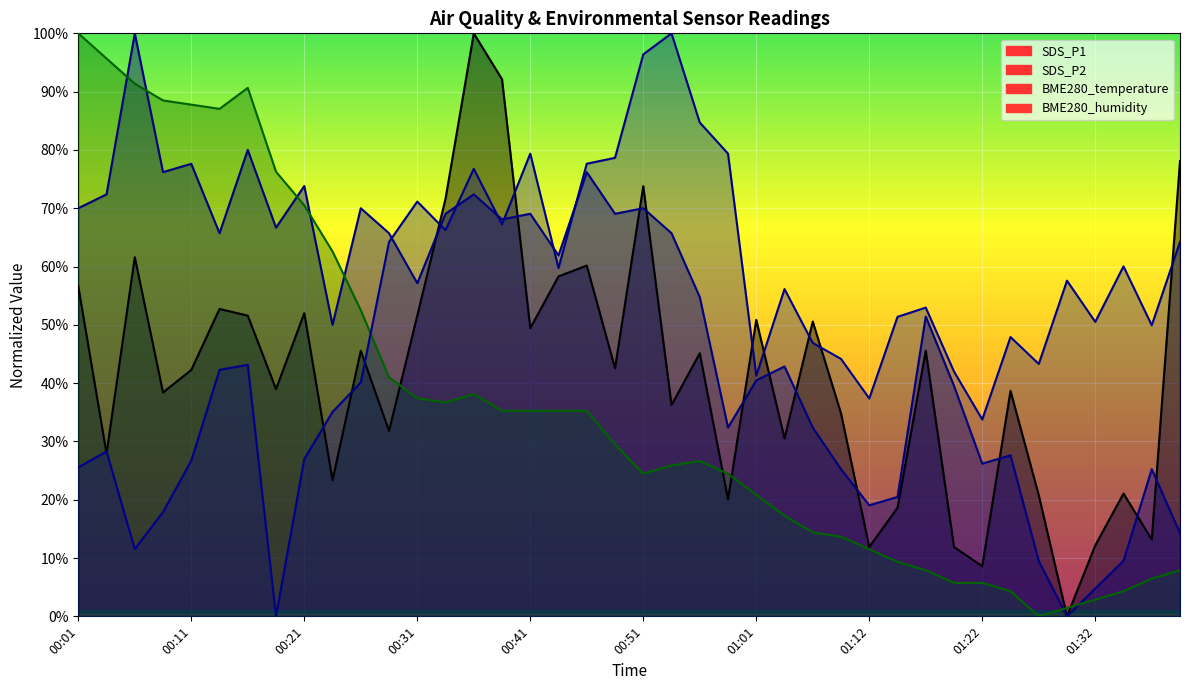

Where do SDS_P2 and SDS_P1 first cross each other?

00:31 and 00:34